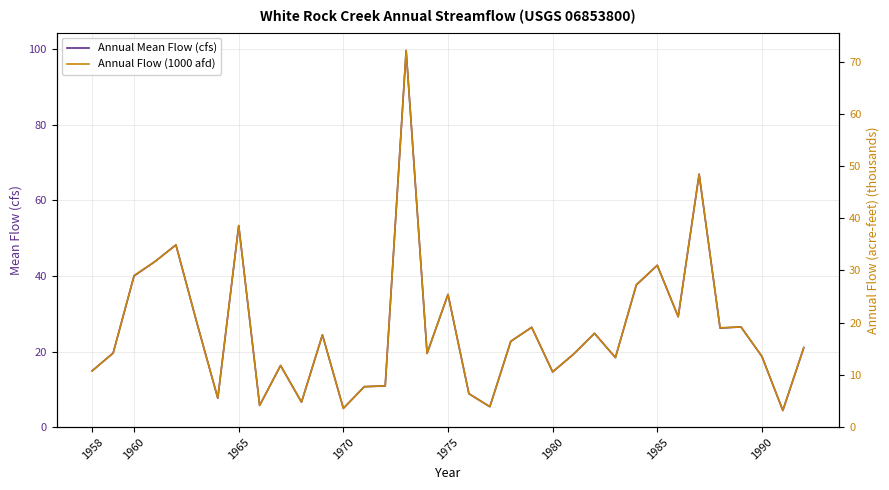

What is the maximum value for Annual Mean Flow (cfs)?

99.6